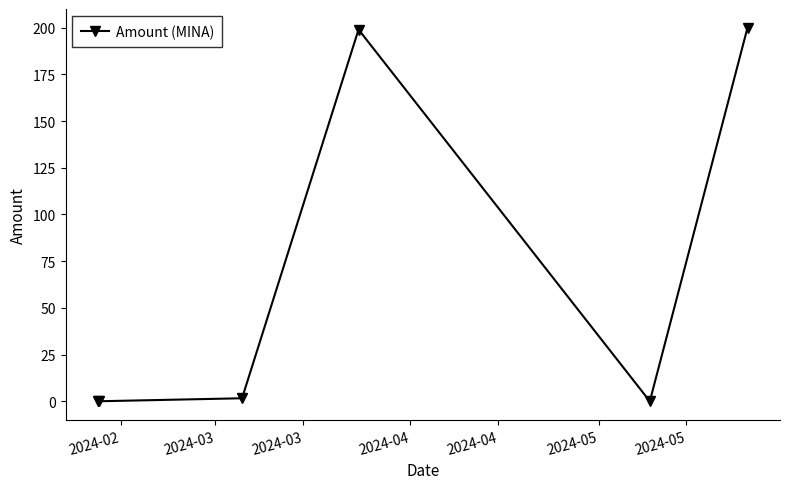

True or false: the data has more than 0 interior local peaks.

True